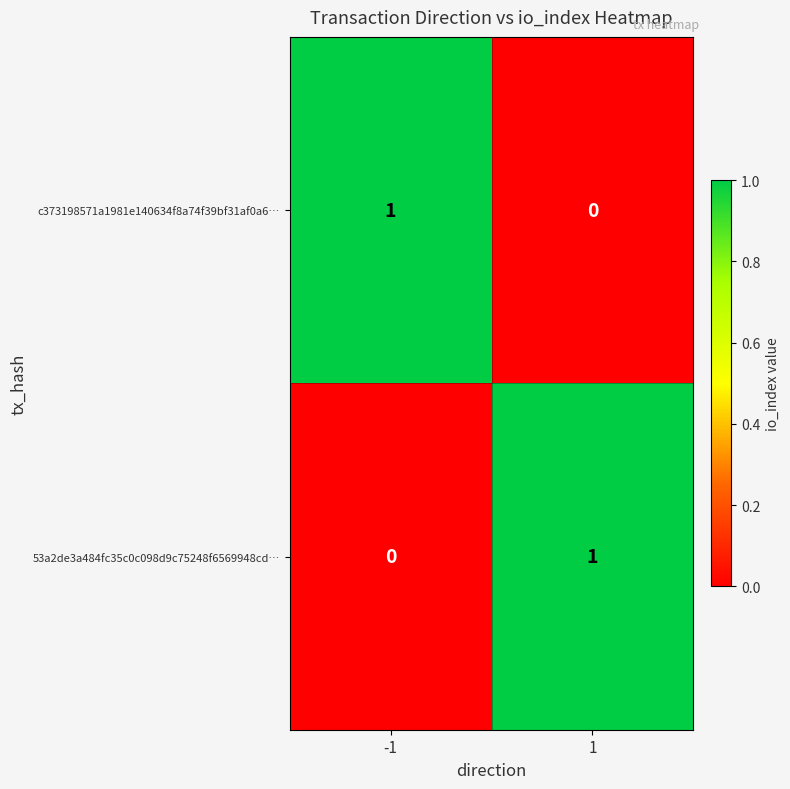

The value of c373198571a1981e140634f8a74f39bf31af0a6… at -1 is 1. True or false?

True